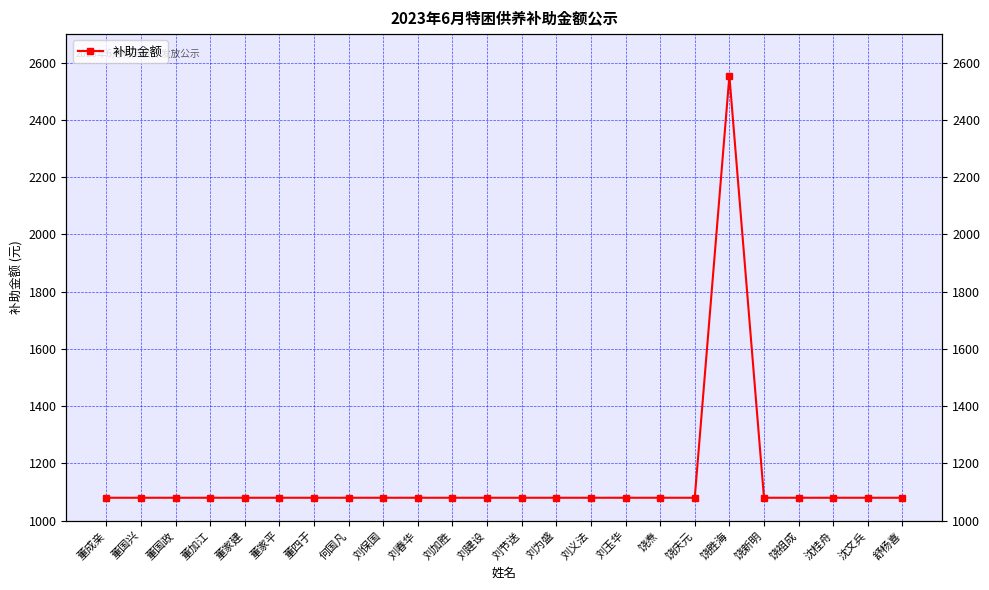

What is the value of the 2nd point from the left?

1080